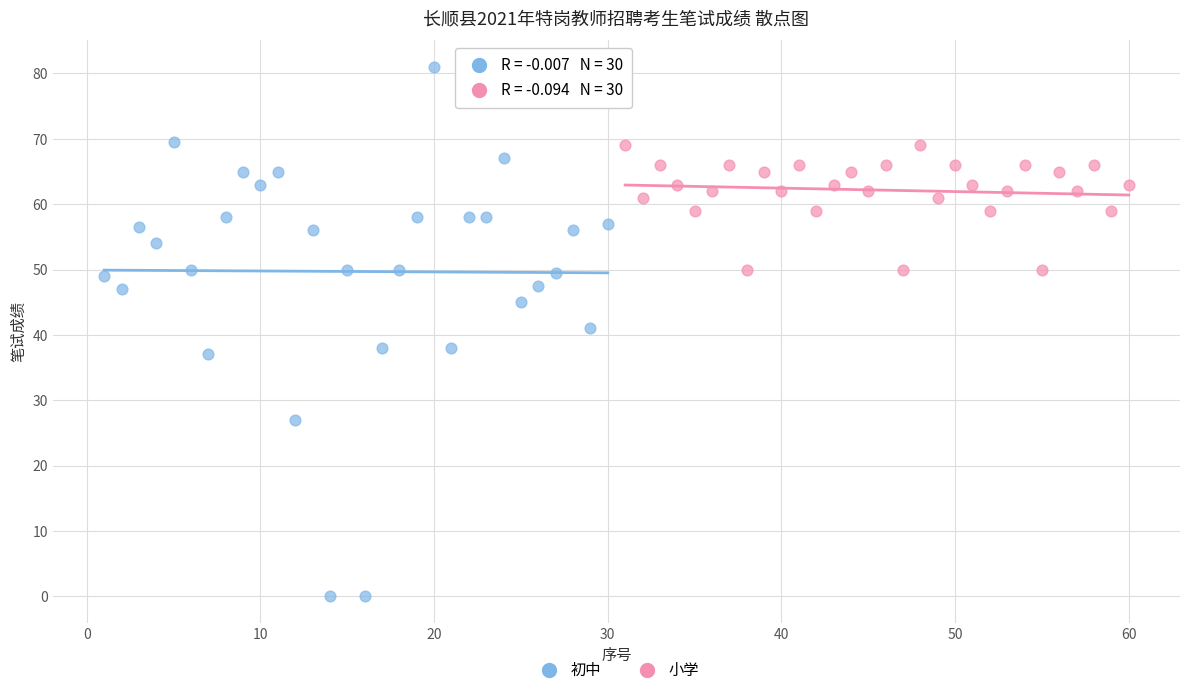

Which series reaches the minimum Y coordinate?

初中